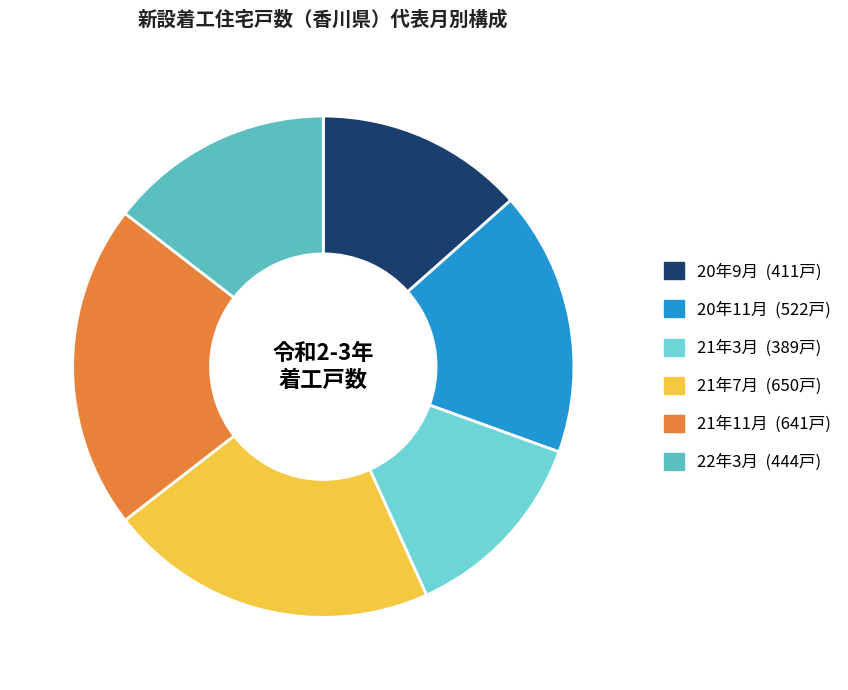

Count the number of slices in the pie.

6